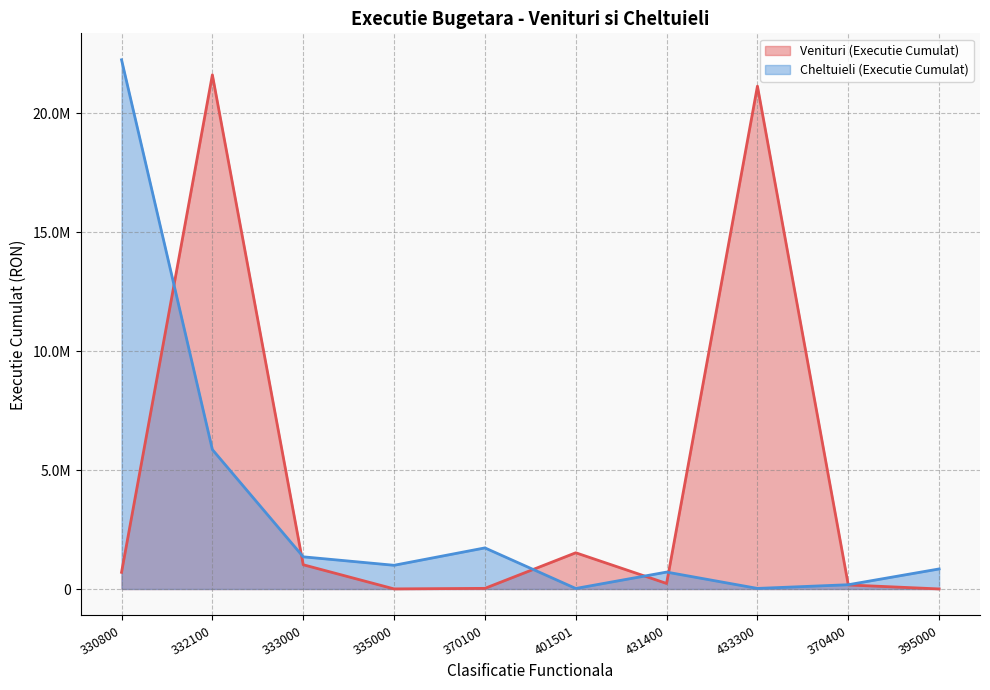

What is the sum of all Cheltuieli (Executie Cumulat) values?

33952448.7